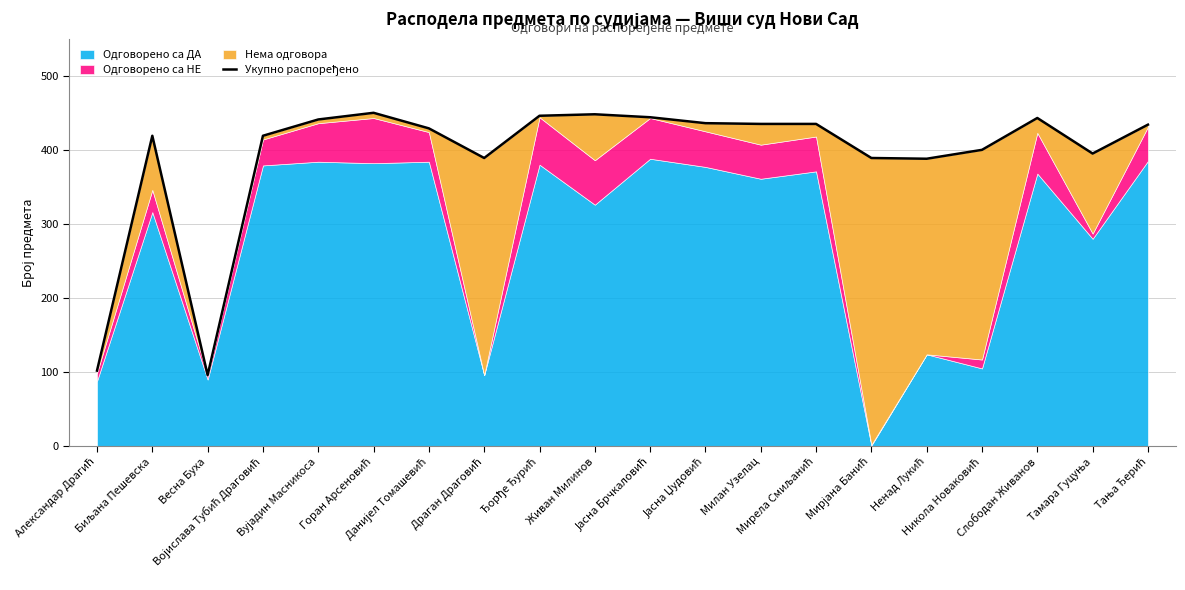

What is the label of the 20th point from the right?

Александар Драгић